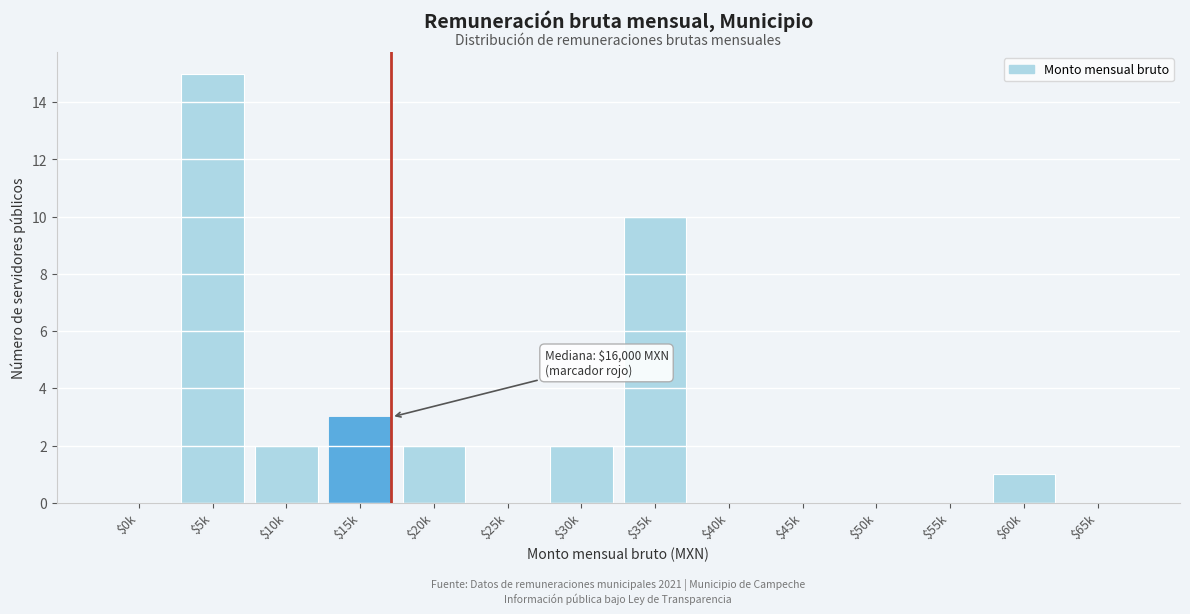

Which label corresponds to the largest value in the chart?

$5k